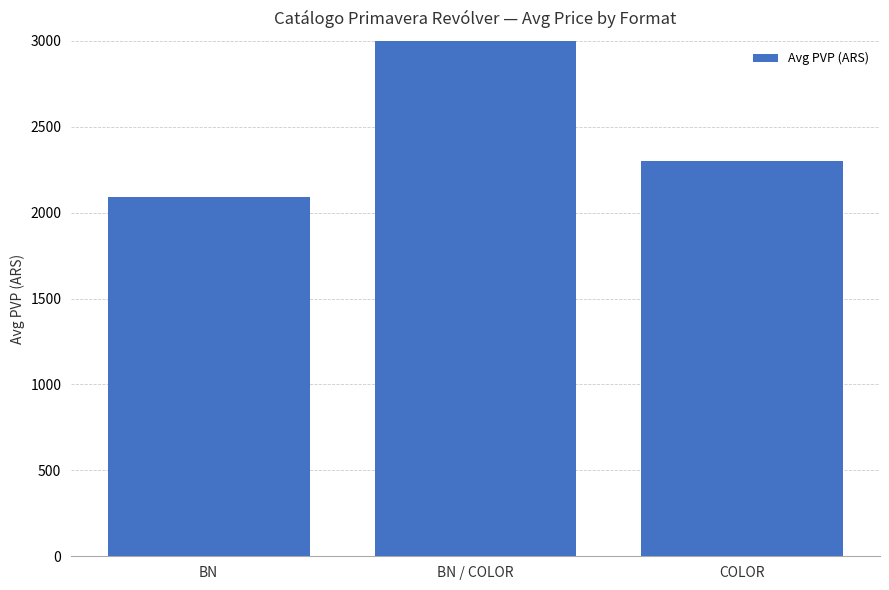

At which label does the data first exceed 2300?

BN / COLOR